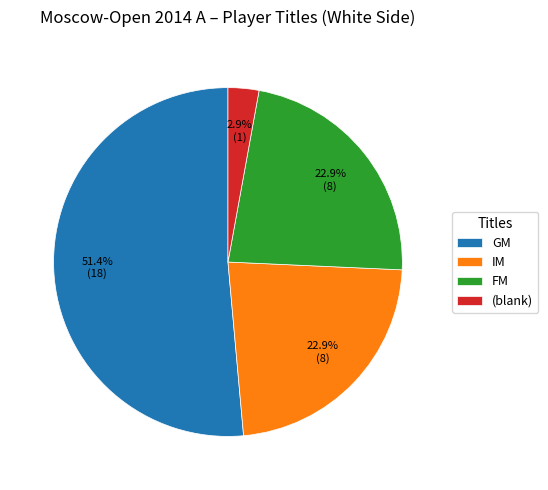

How many segments does this pie chart have?

4